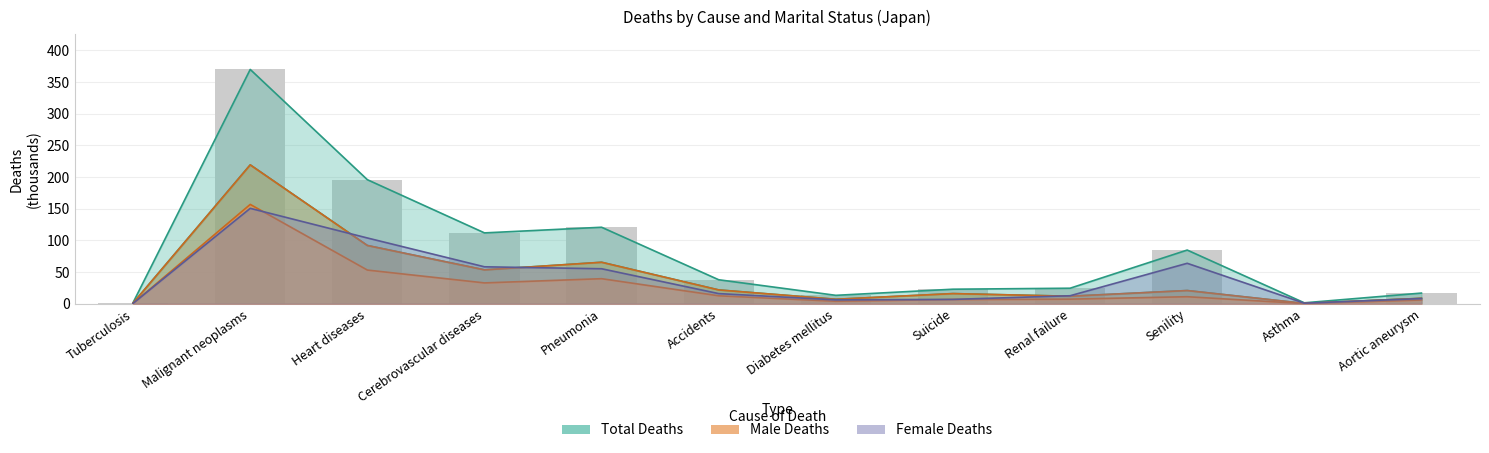

How many groups of bars are there?

12